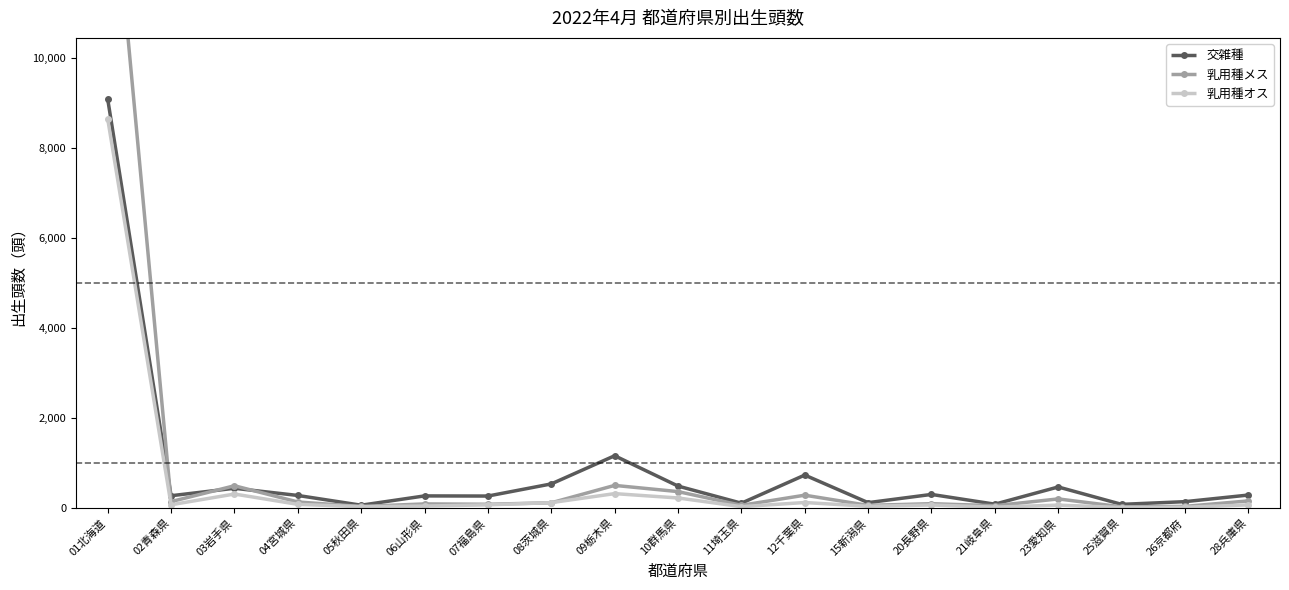

Between which two adjacent categories do 乳用種メス and 乳用種オス first intersect?

07福島県 and 08茨城県